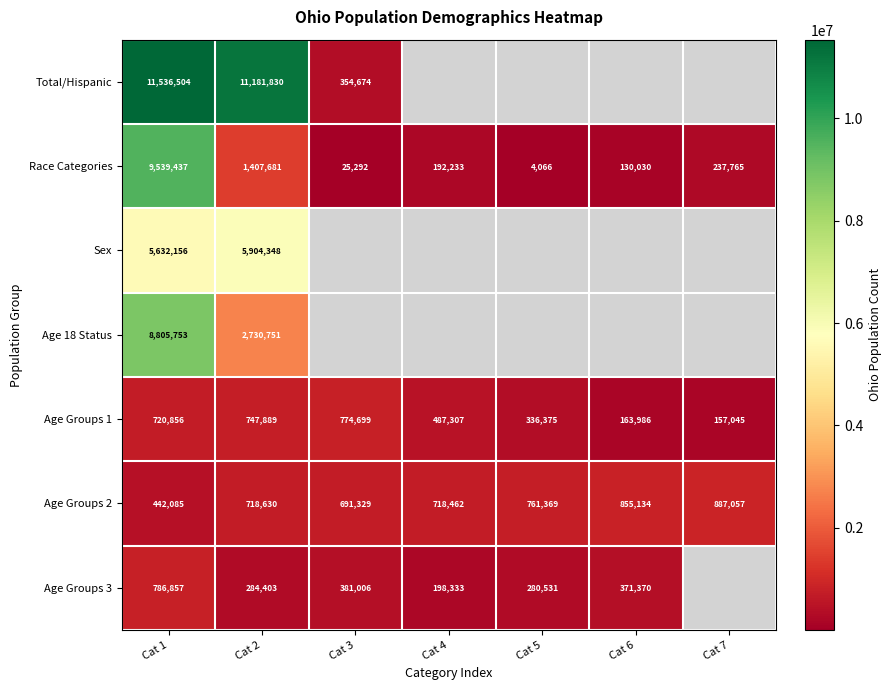

Which has a higher value, Cat 6 or Cat 2?

Cat 2